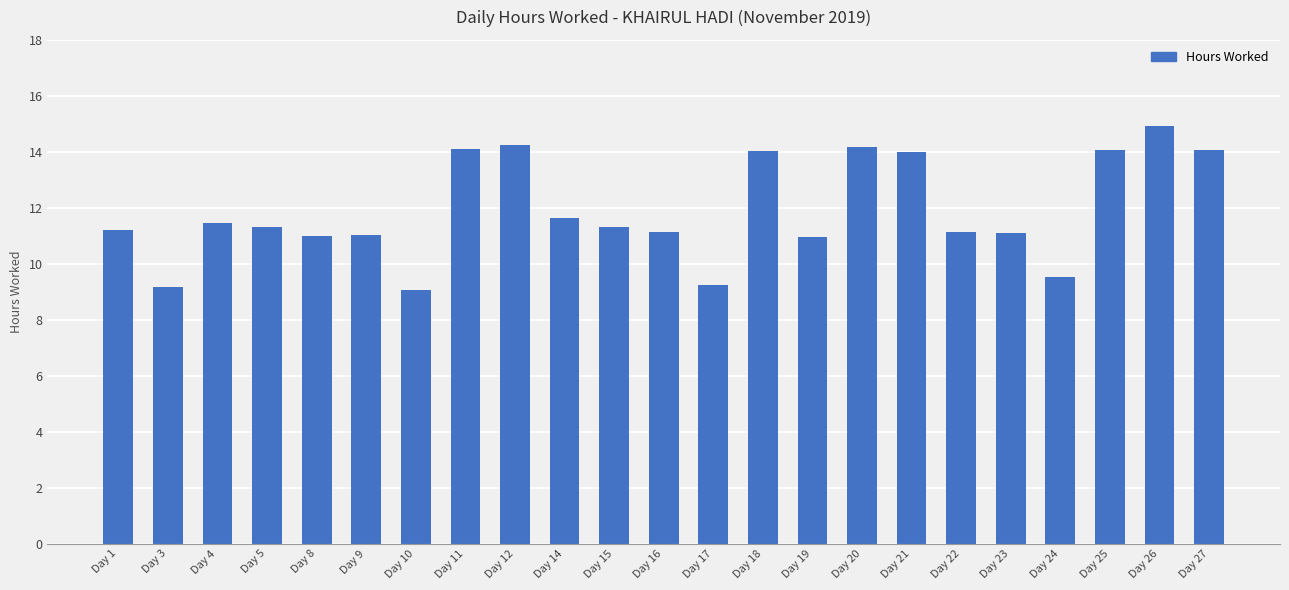

Is it true that the value at Day 15 is 18.3?

False